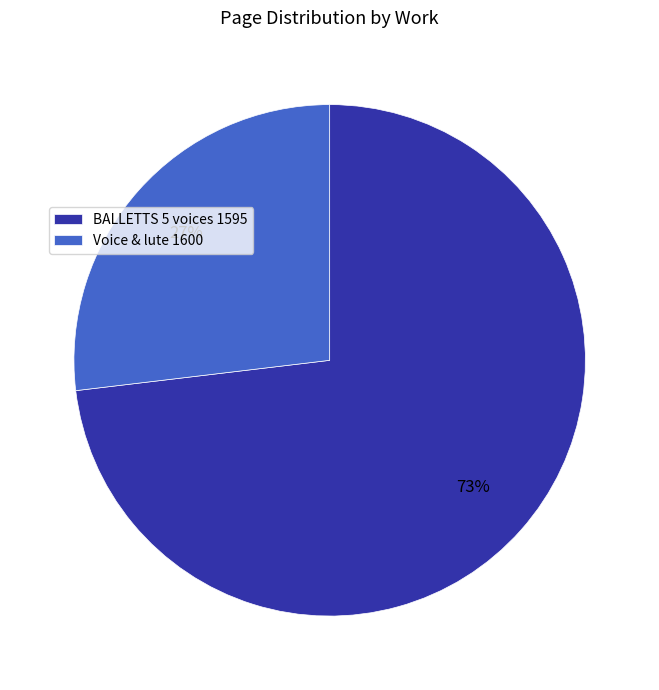

What is the ratio of the value at Voice & lute 1600 to the value at BALLETTS 5 voices 1595?

0.4